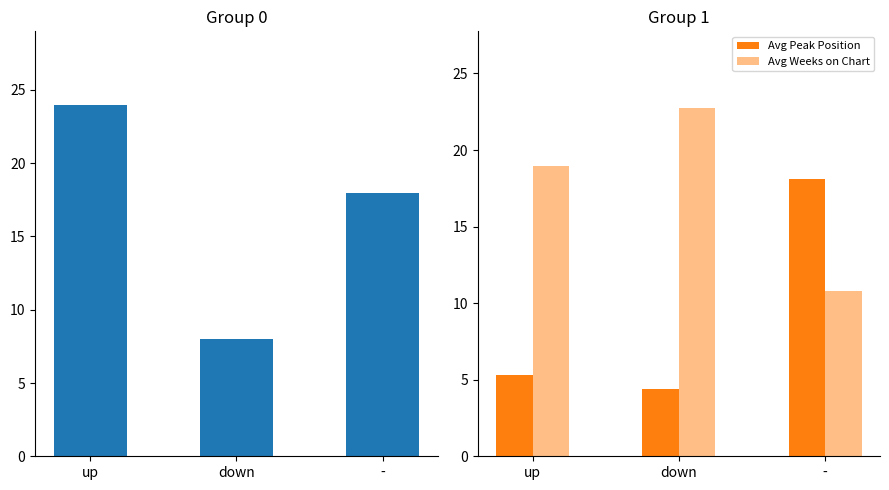

What is the label of the 3rd bar from the left?

-